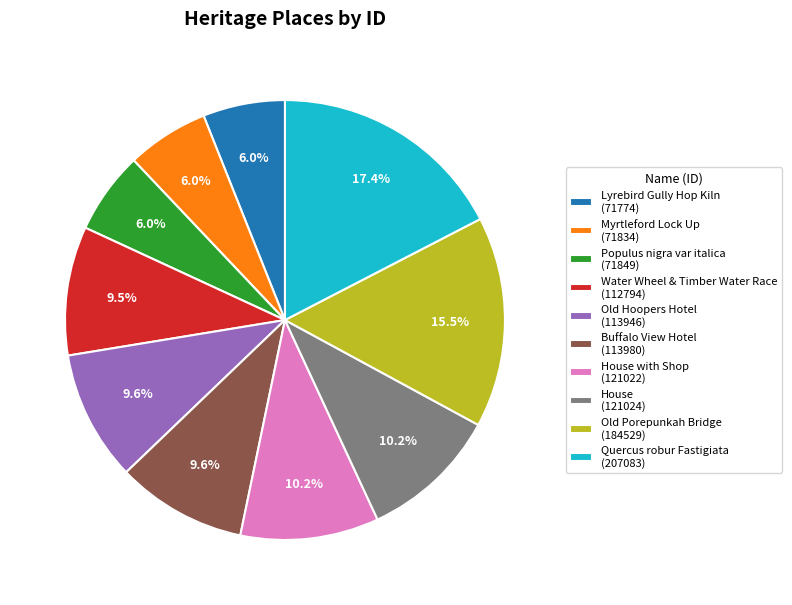

Approximately how many times larger is the value at Populus nigra var italica (71849) compared to Quercus robur Fastigiata (207083)?

0.3